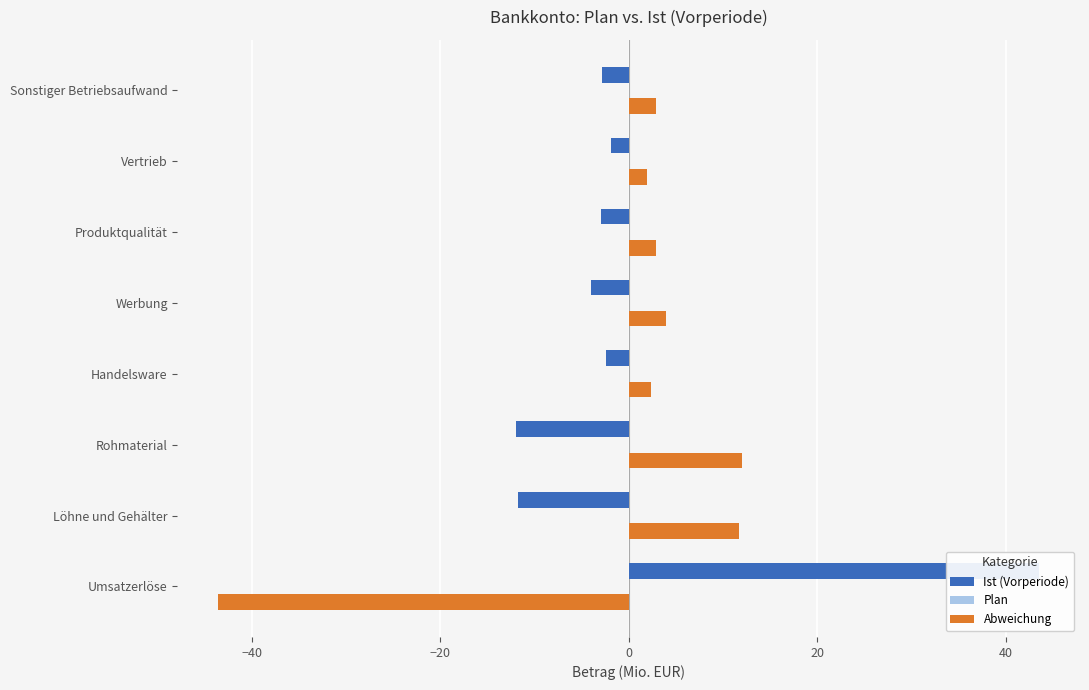

What are all the series names shown in the legend?

Ist (Vorperiode), Plan, Abweichung